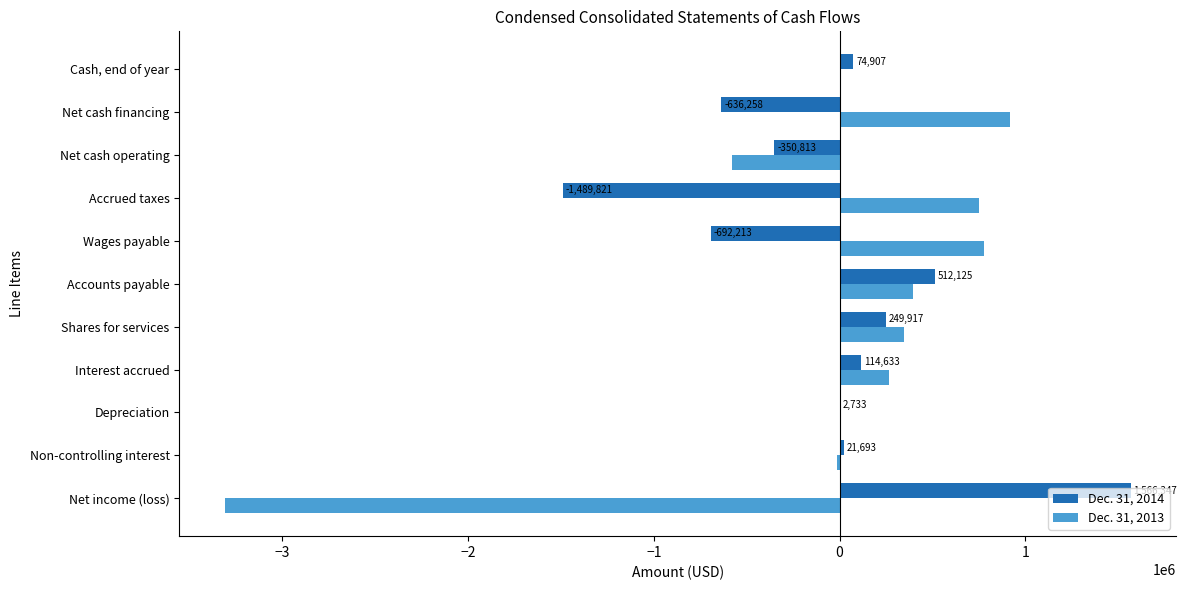

Read the Dec. 31, 2014 value at Wages payable.

-692213